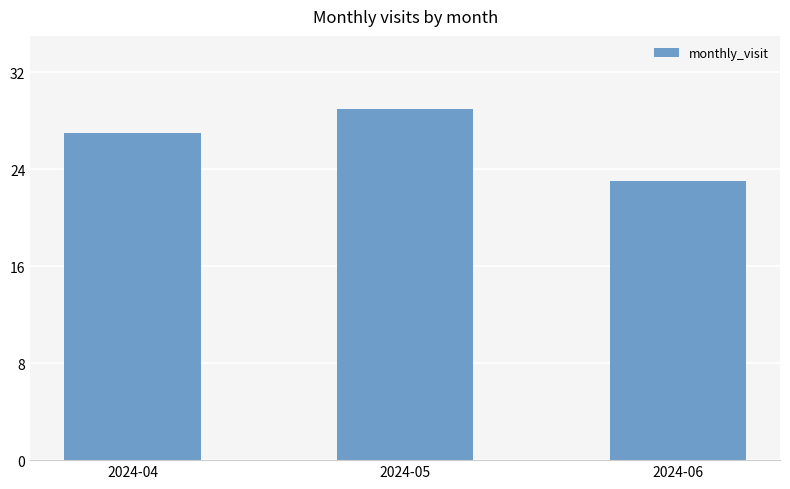

At which label is the value closest to 26?

2024-04